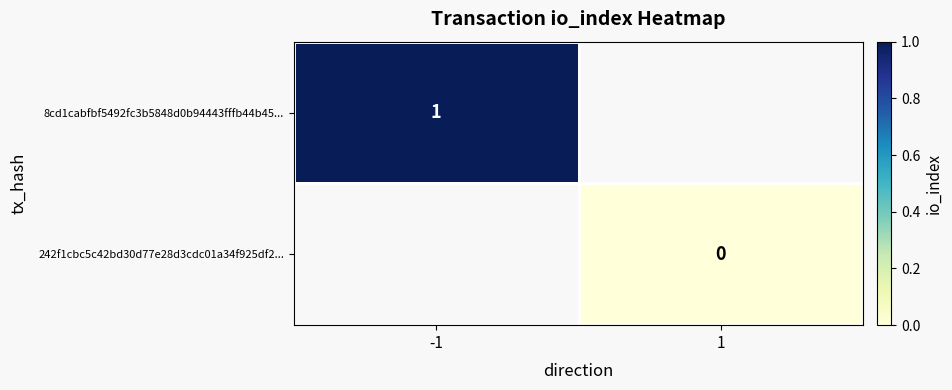

At how many categories does at least one series exceed 0?

1